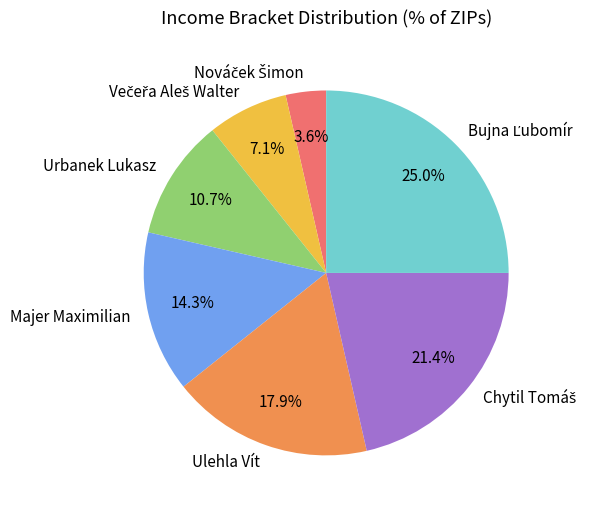

Is the sum of Ulehla Vít and Urbanek Lukasz greater than half?

No